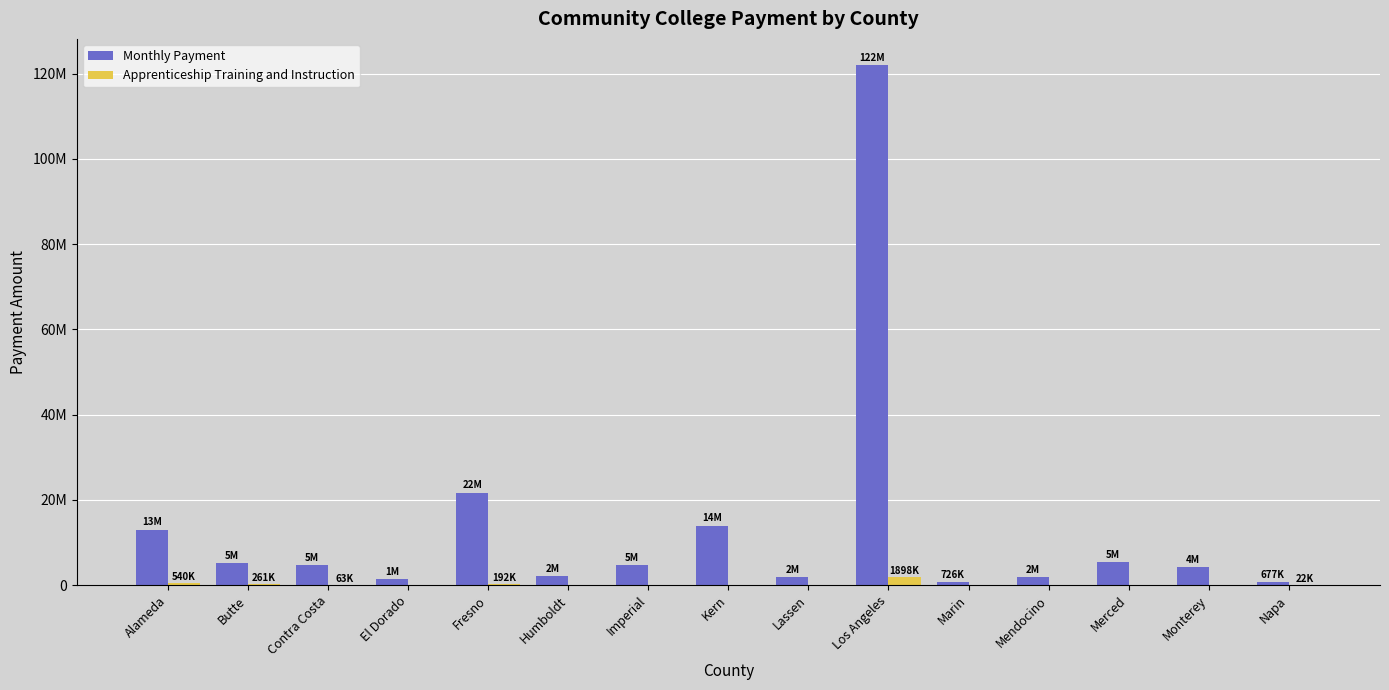

Is the value of Monthly Payment at Fresno greater than the value of Apprenticeship Training and Instruction at El Dorado?

Yes